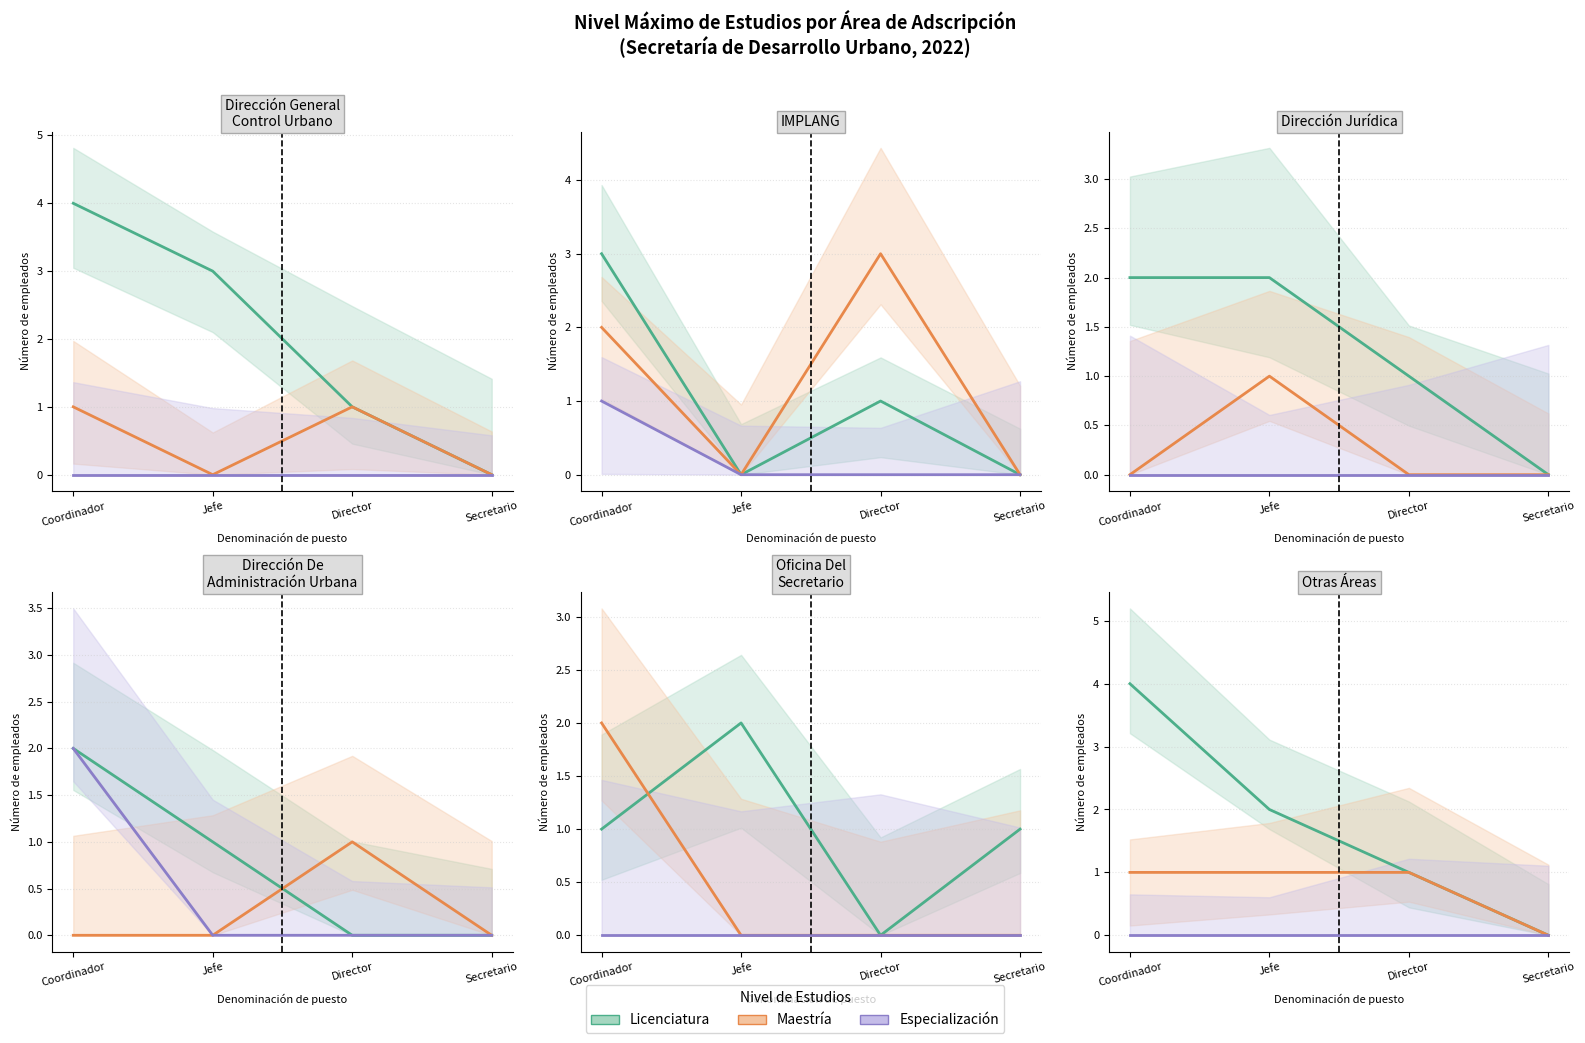

What is the approximate value of Maestría at Director?

1